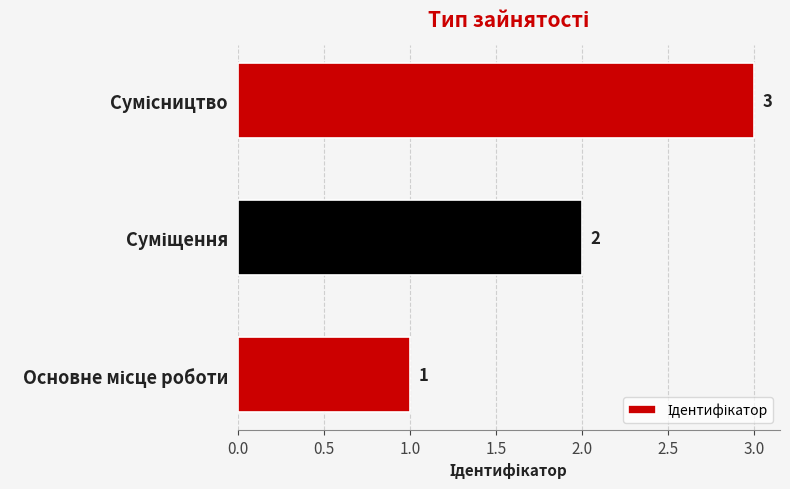

Are the bars horizontal?

Yes